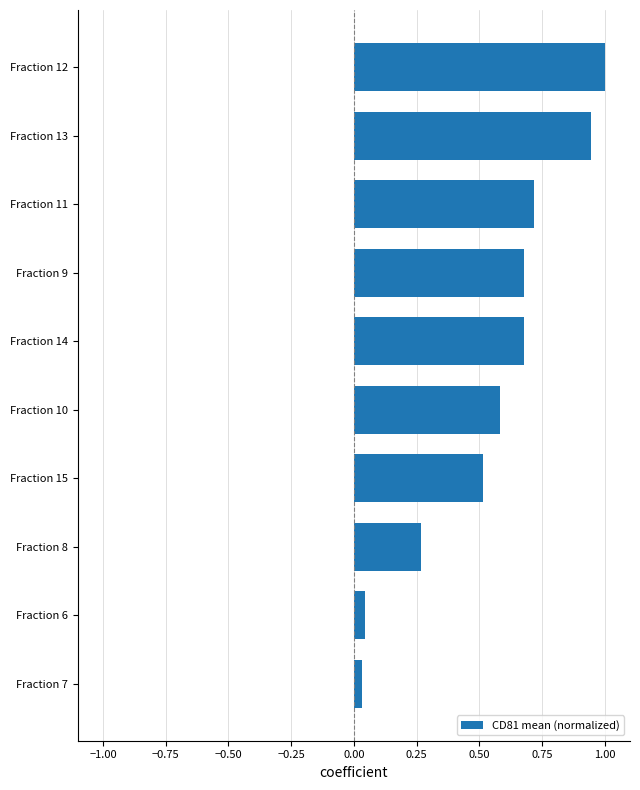

What is the difference between the maximum and minimum values?

1.0